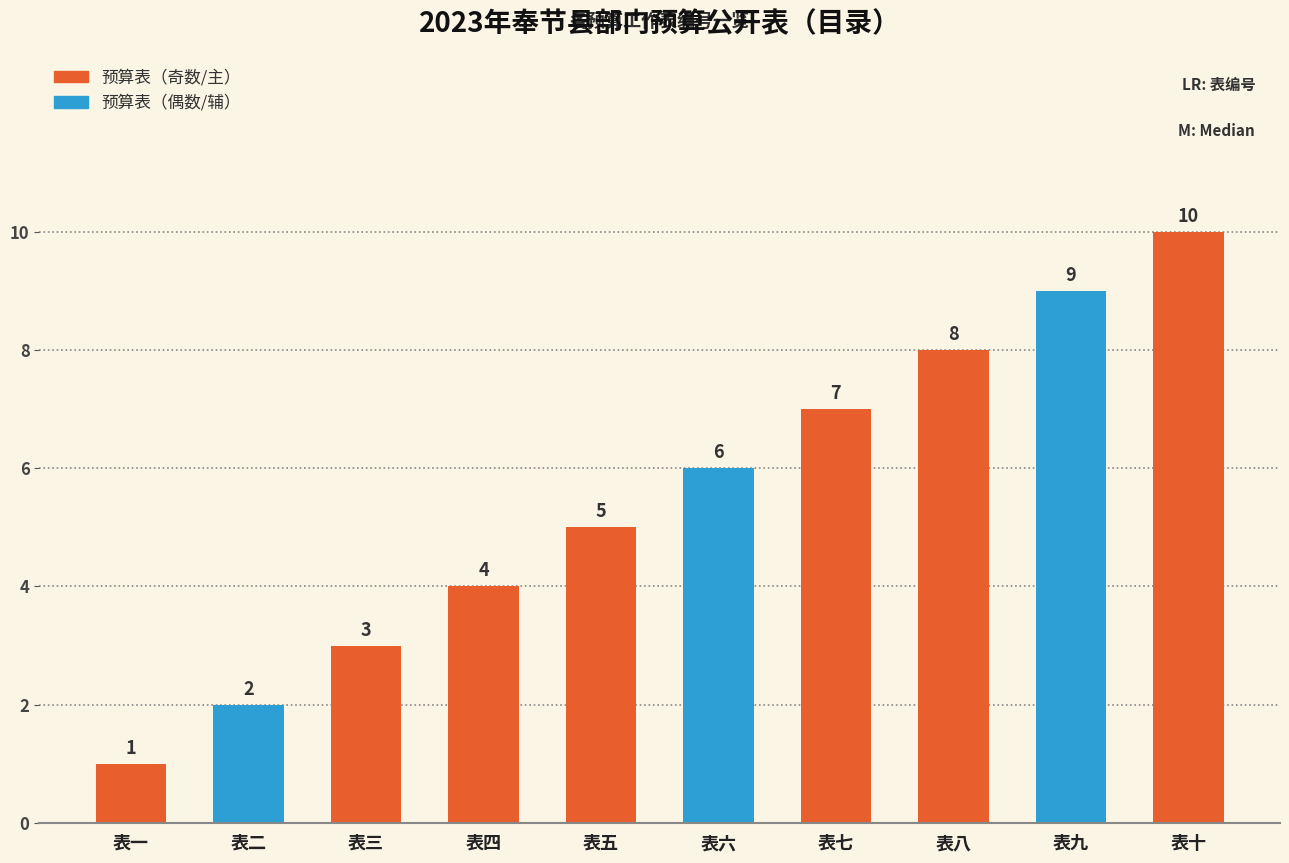

Does the chart contain stacked bars?

No